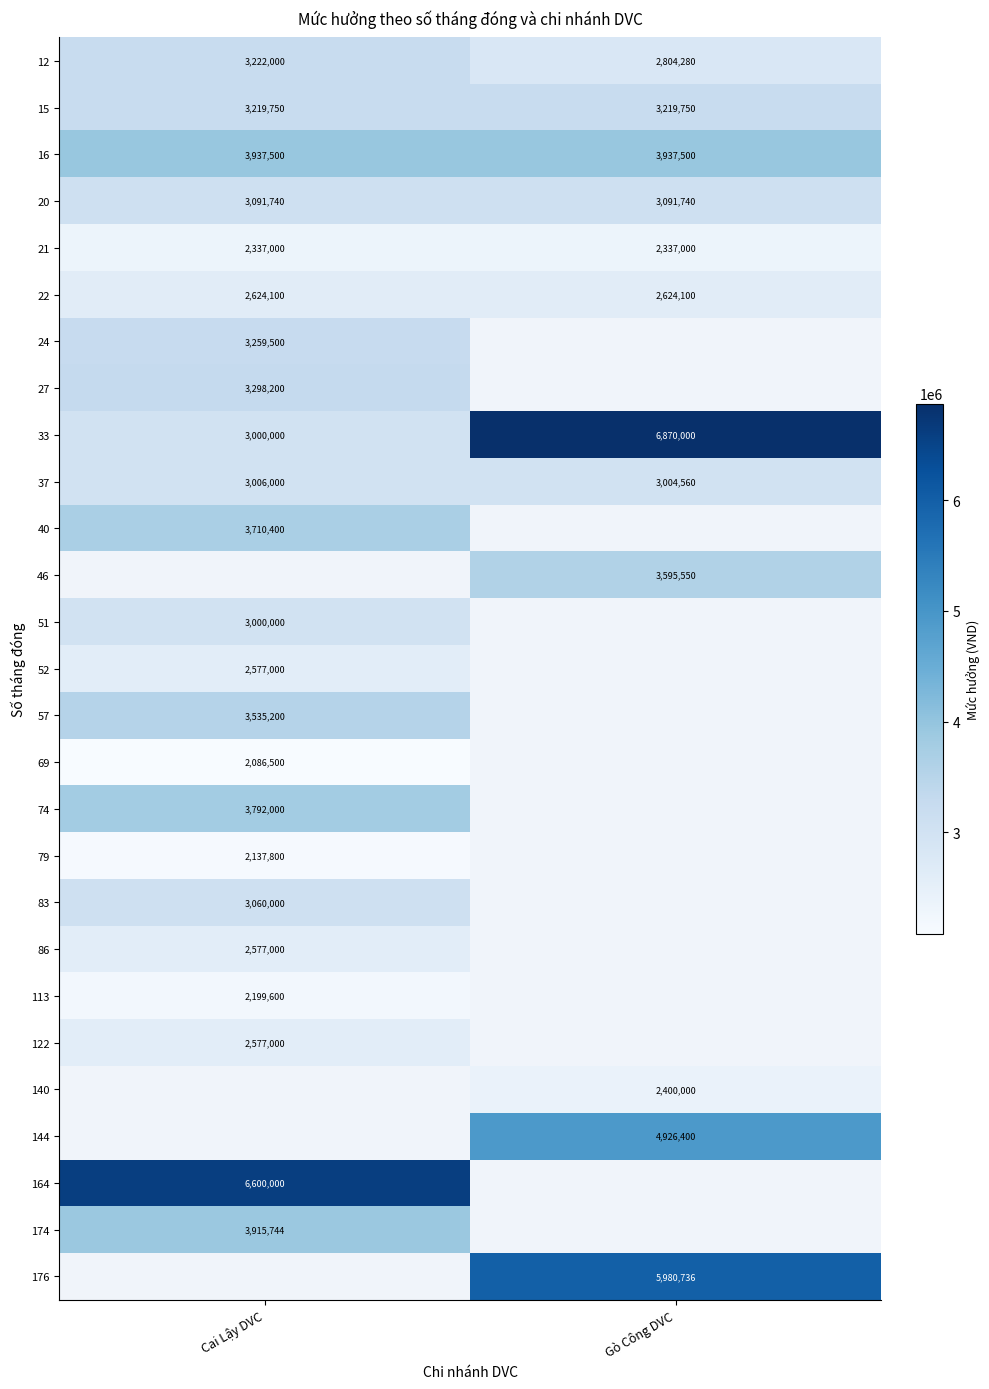

At how many categories does at least one series exceed 6710306?

1